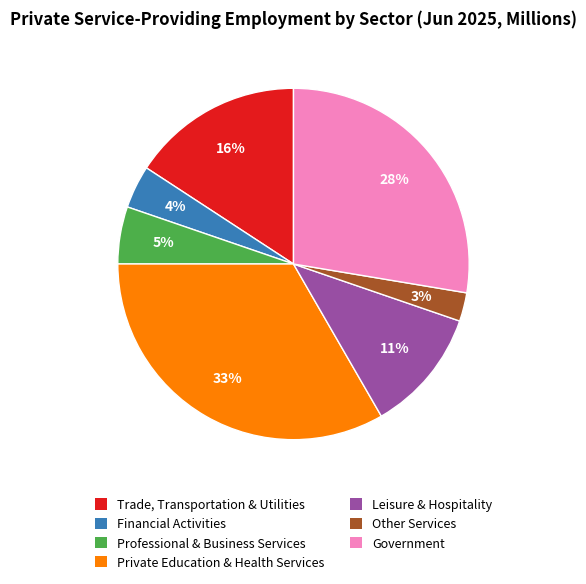

Count the number of slices in the pie.

7